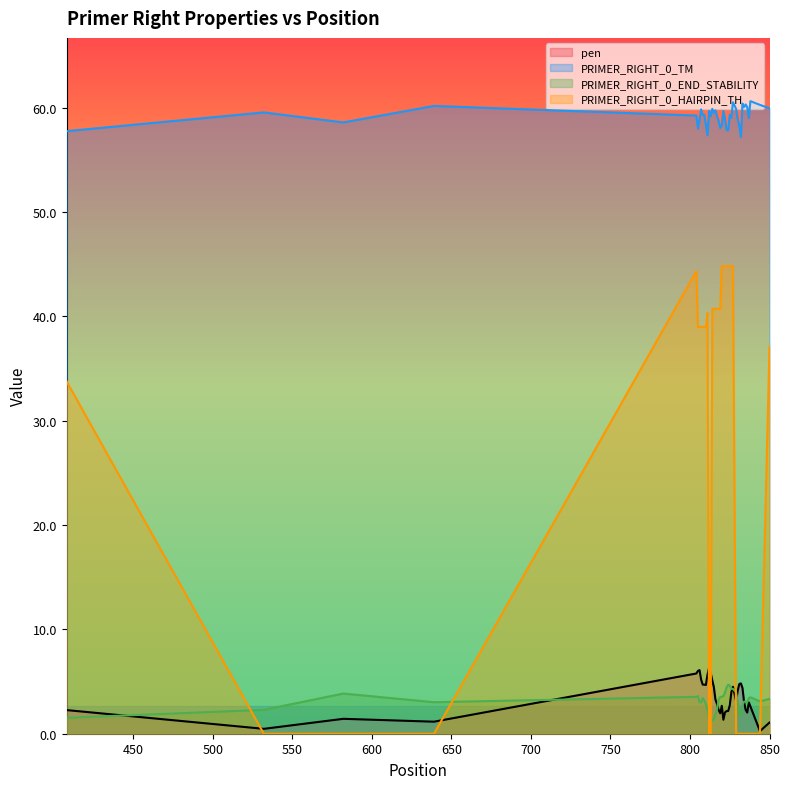

At which category does PRIMER_RIGHT_0_END_STABILITY reach its first local peak?

582